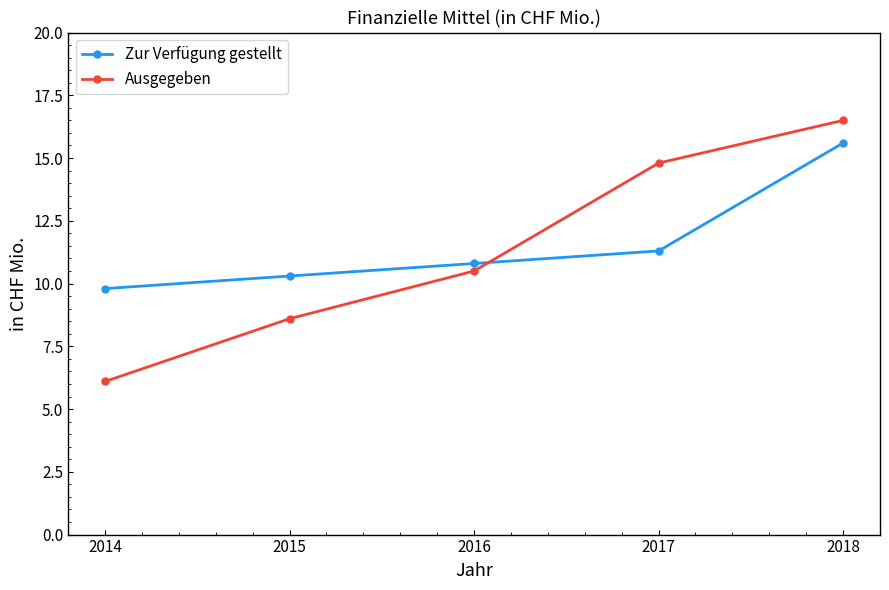

Is the value of Ausgegeben at 2018 greater than the value of Zur Verfügung gestellt at 2018?

Yes